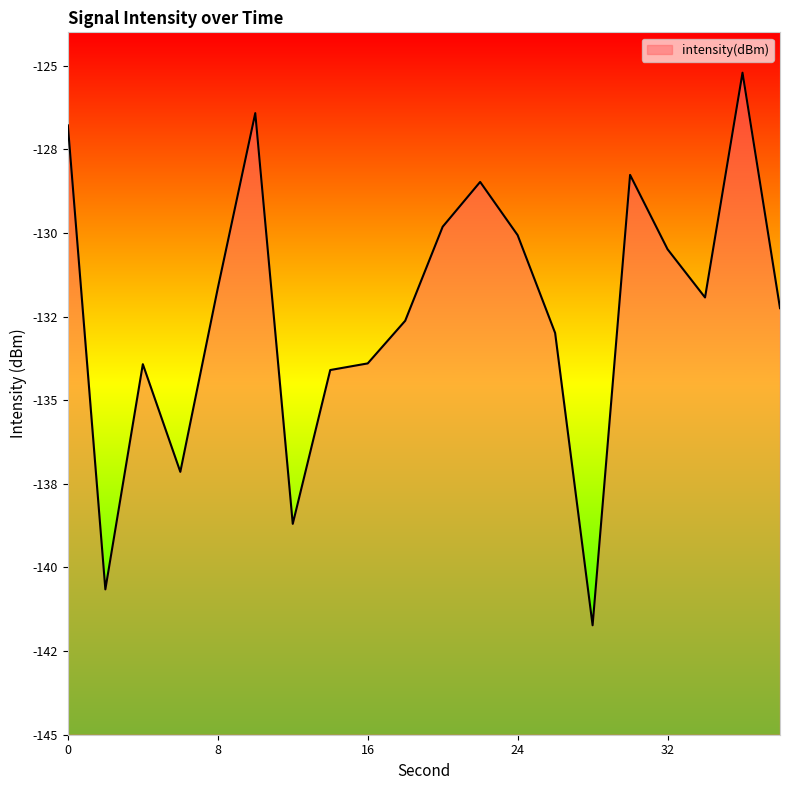

List the labels in order of value, smallest first.

28, 2, 12, 6, 14, 4, 16, 26, 18, 38, 34, 8, 32, 24, 20, 22, 30, 0, 10, 36